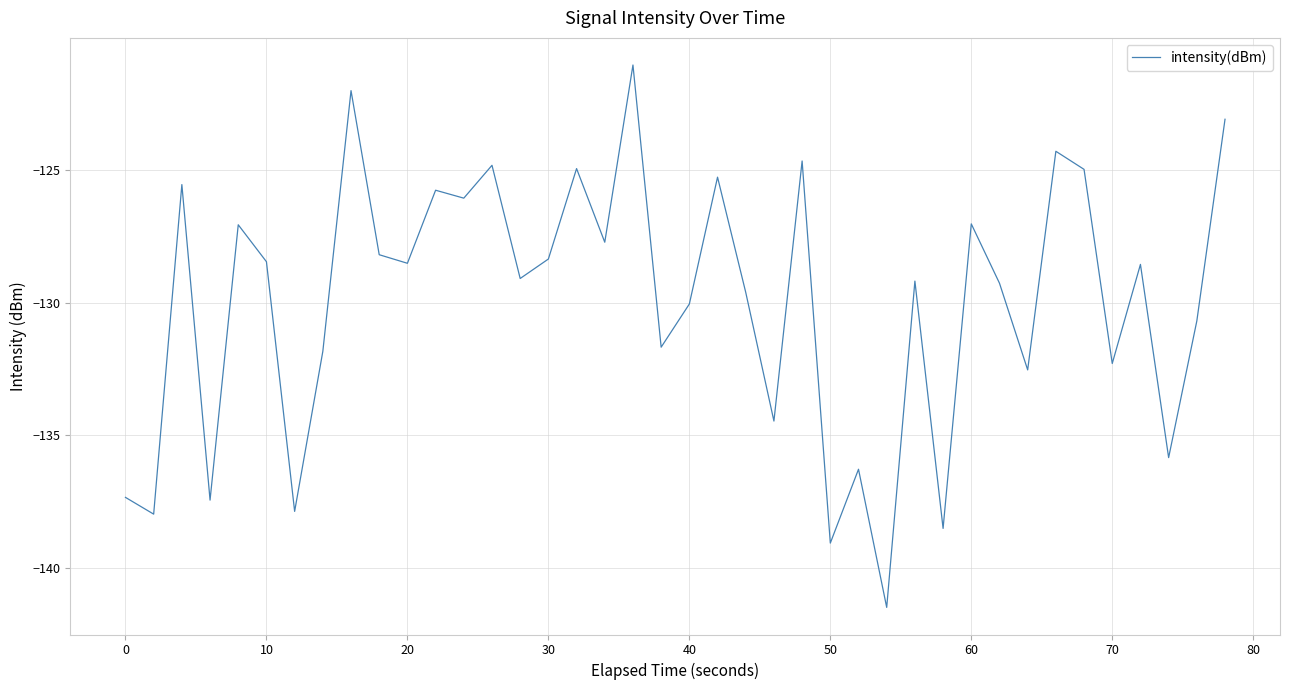

What is the greatest value displayed?

-121.0